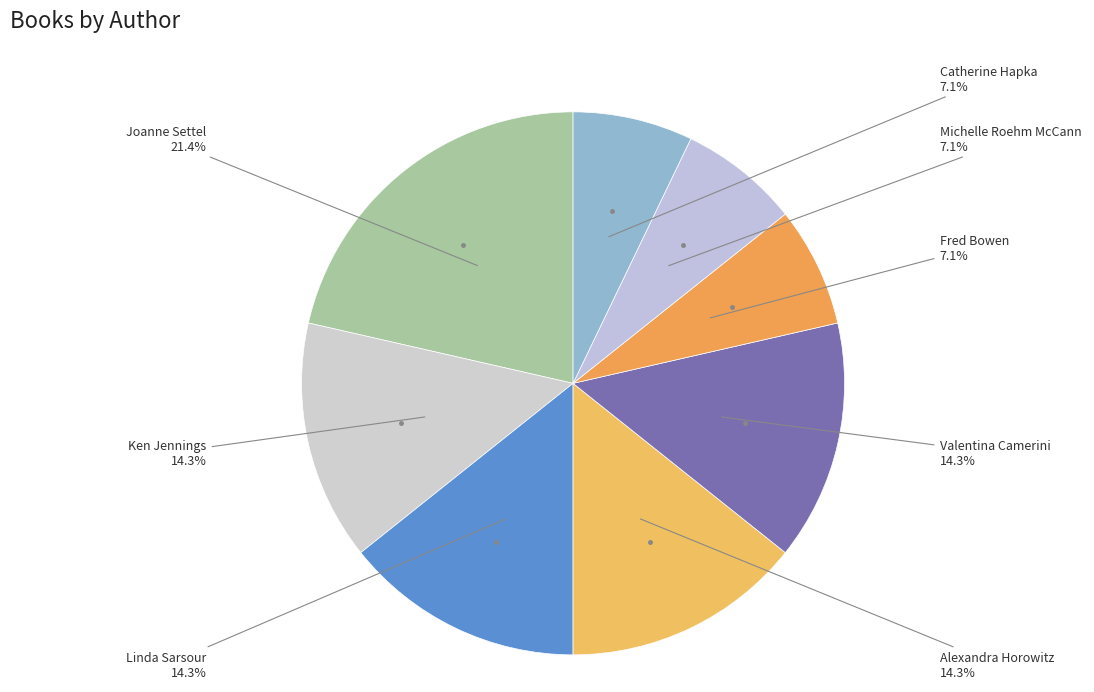

How many segments does this pie chart have?

8